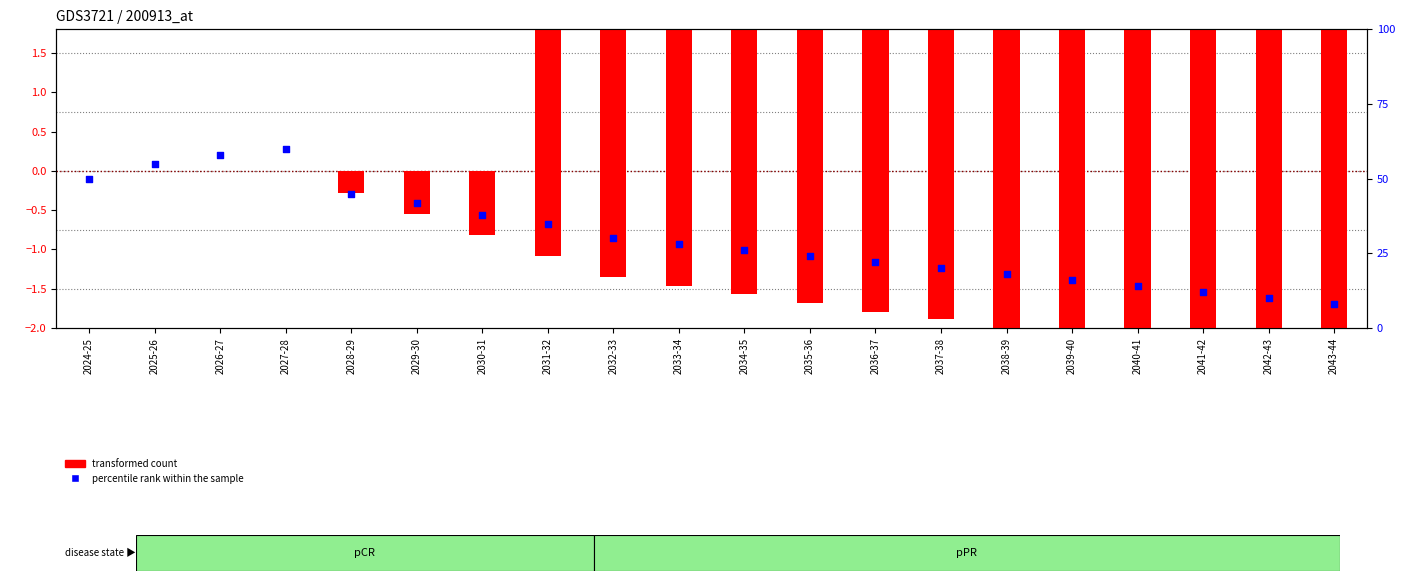

Is the value of transformed count at 2027-28 greater than the value of percentile rank within the sample at 2042-43?

No